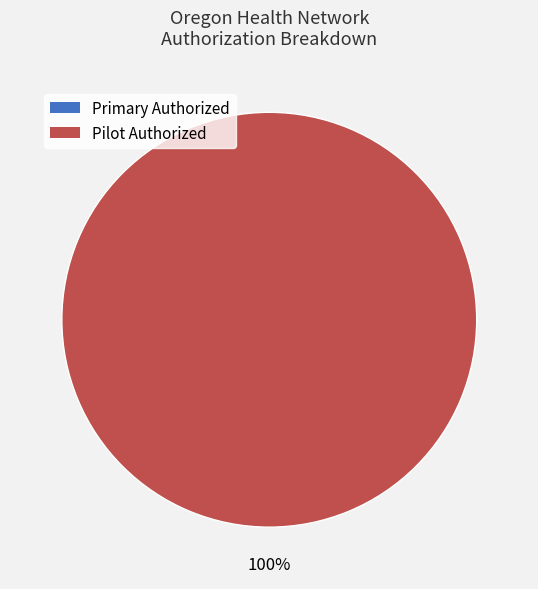

Rank the categories by value from lowest to highest.

Primary Authorized, Pilot Authorized